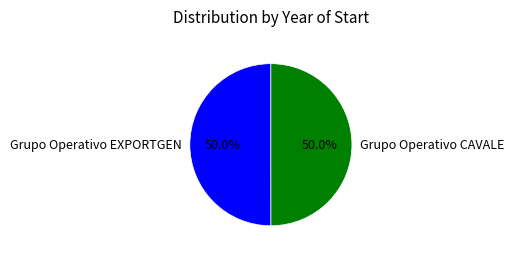

Approximately how many times larger is the value at Grupo Operativo EXPORTGEN compared to Grupo Operativo CAVALE?

1.0